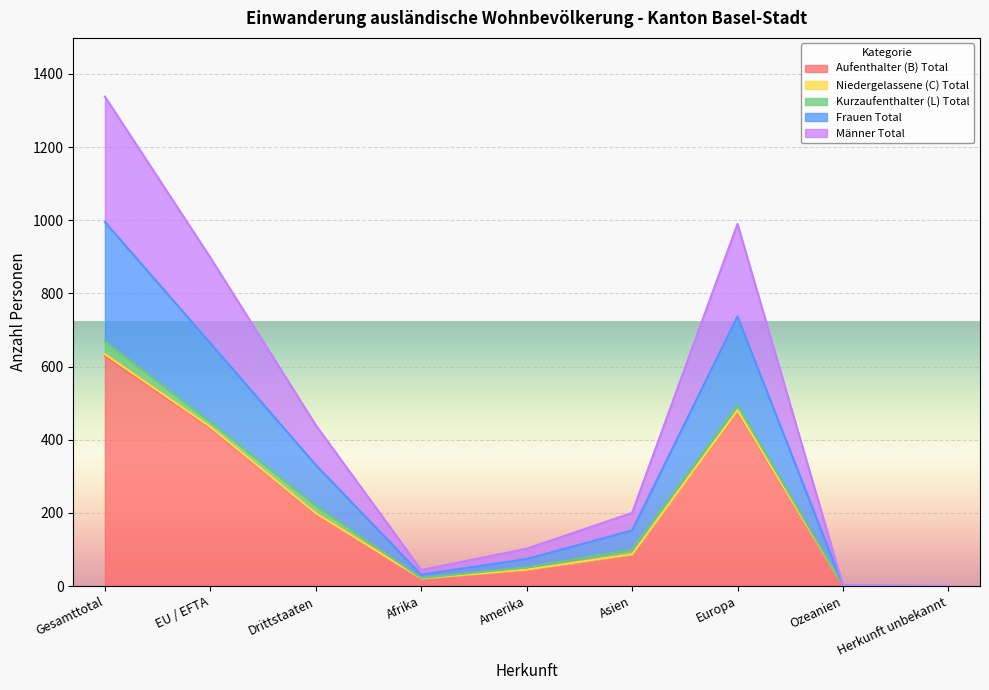

Is it true that Aufenthalter (B) Total equals 87 at Asien?

True